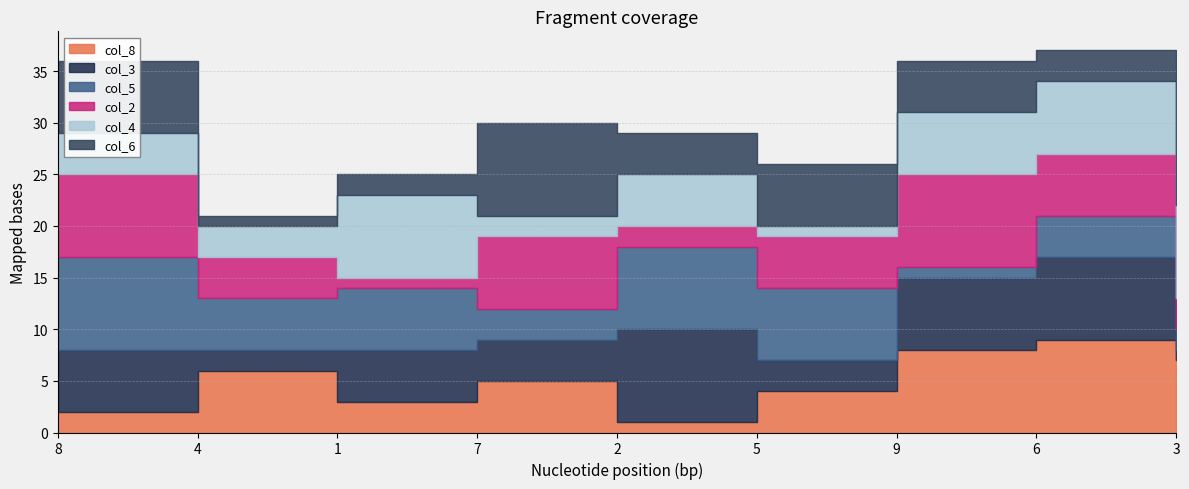

True or false: col_4 has more than 0 interior local peaks.

True